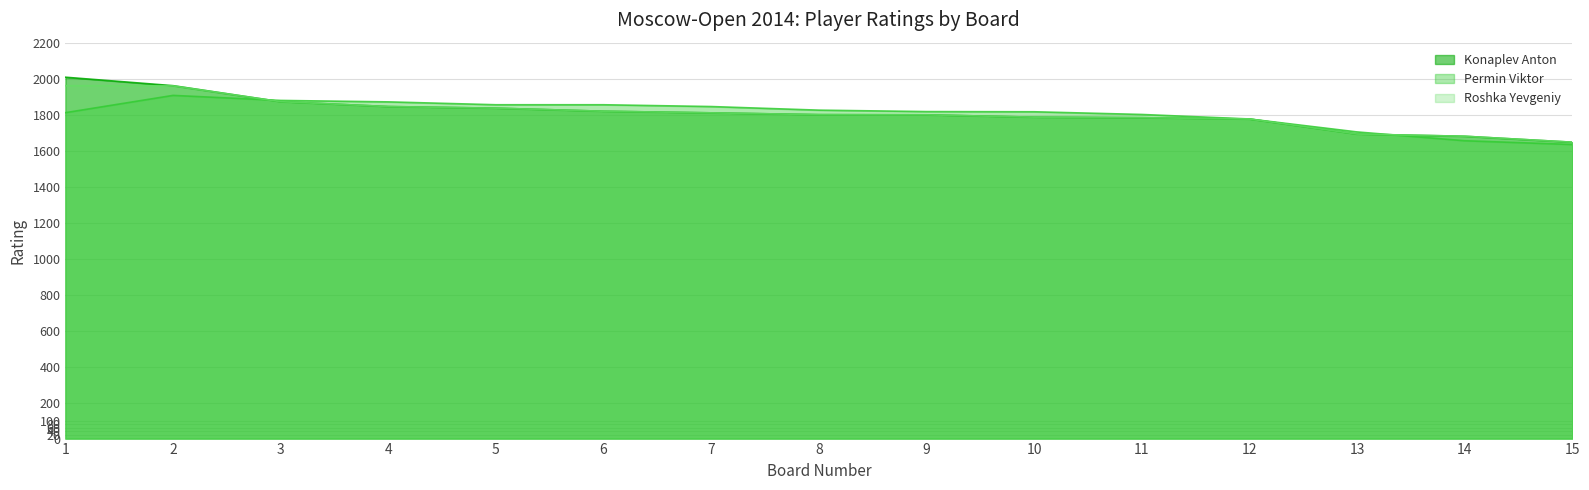

Which series has the widest spread of values?

Konaplev Anton